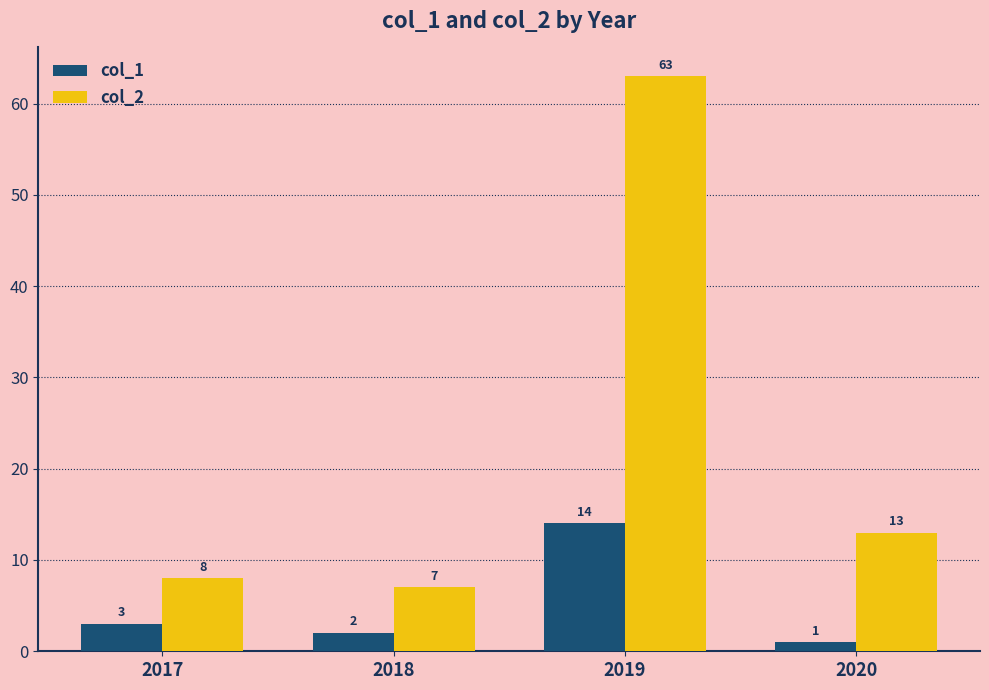

Count the number of categories in the chart.

4